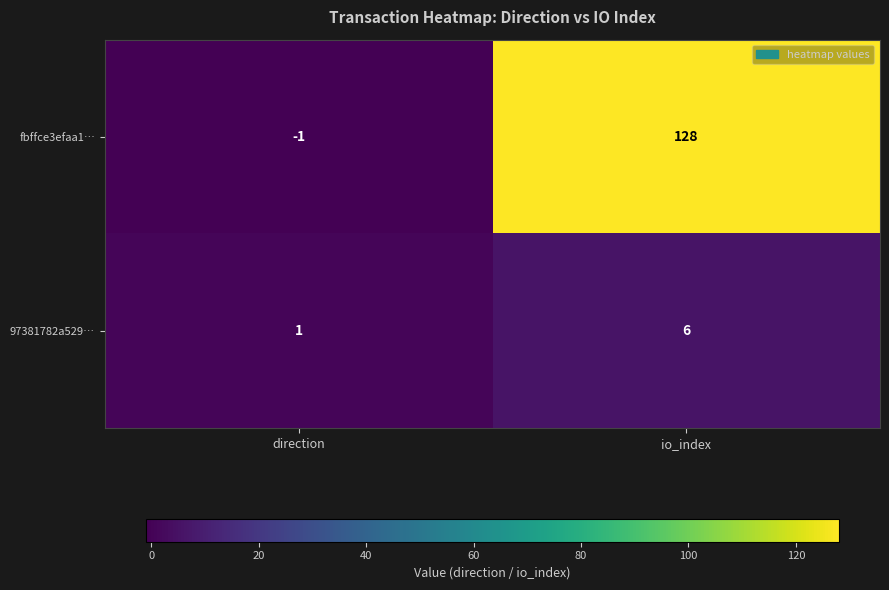

Reading right to left, extract all data points from this chart.

fbffce3efaa1…: io_index=128	direction=-1
97381782a529…: io_index=6	direction=1